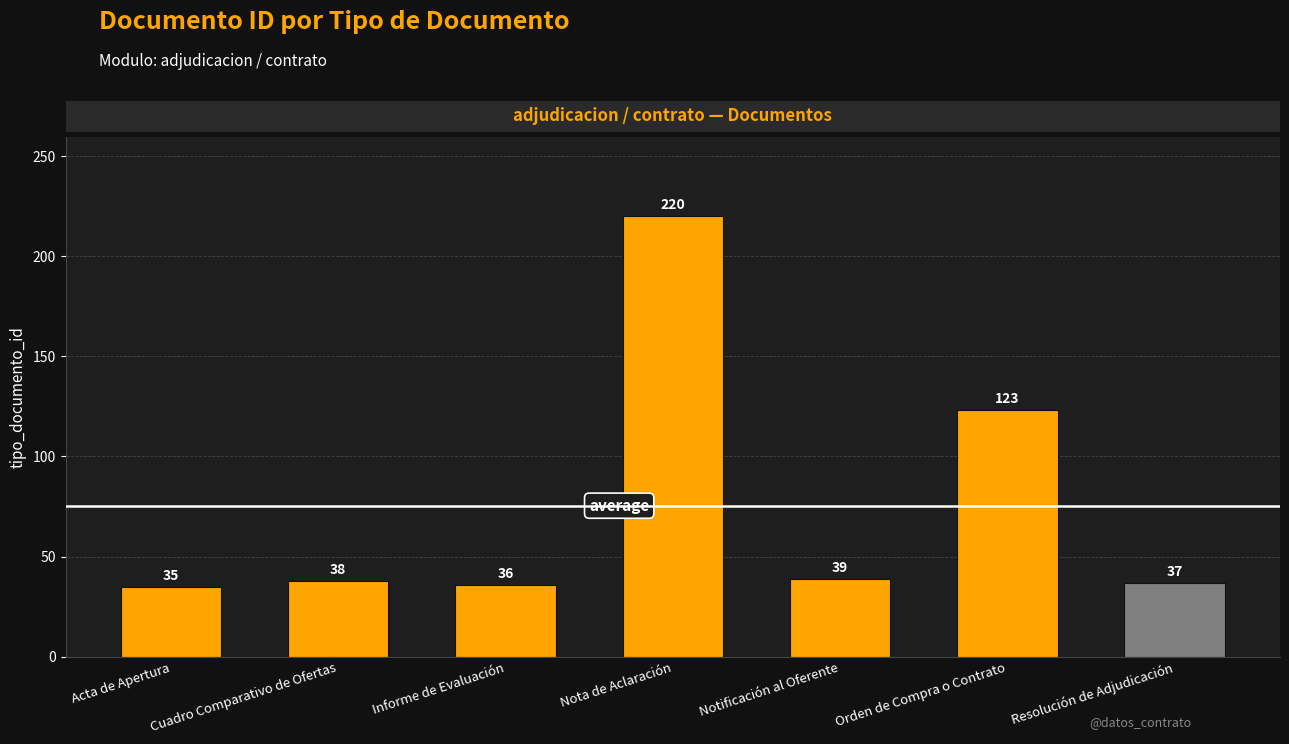

Are the bars grouped side by side (vs. stacked)?

No